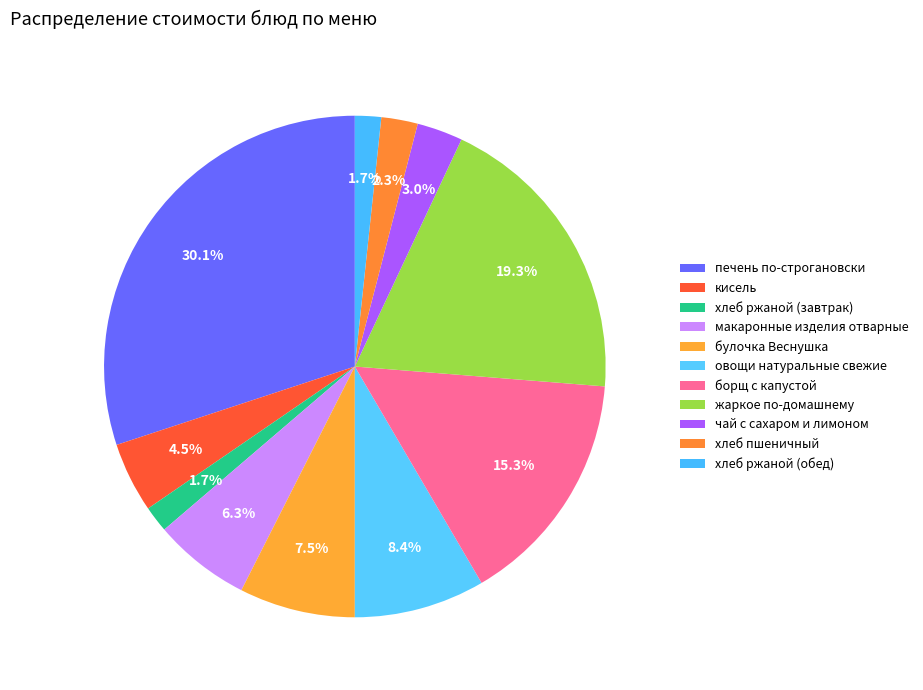

Count the number of slices in the pie.

11